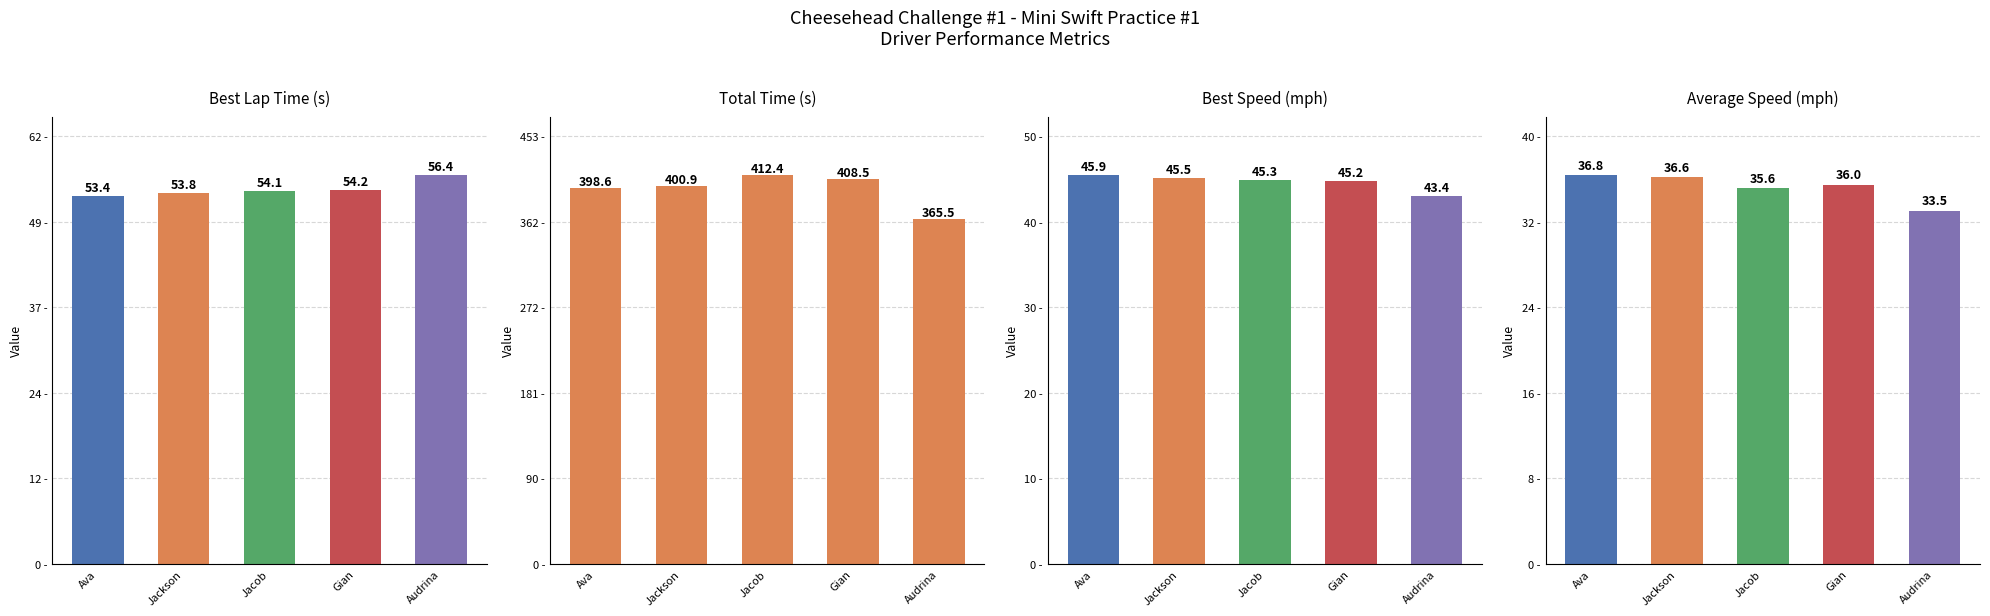

Which label corresponds to the largest value in the chart?

Jacob